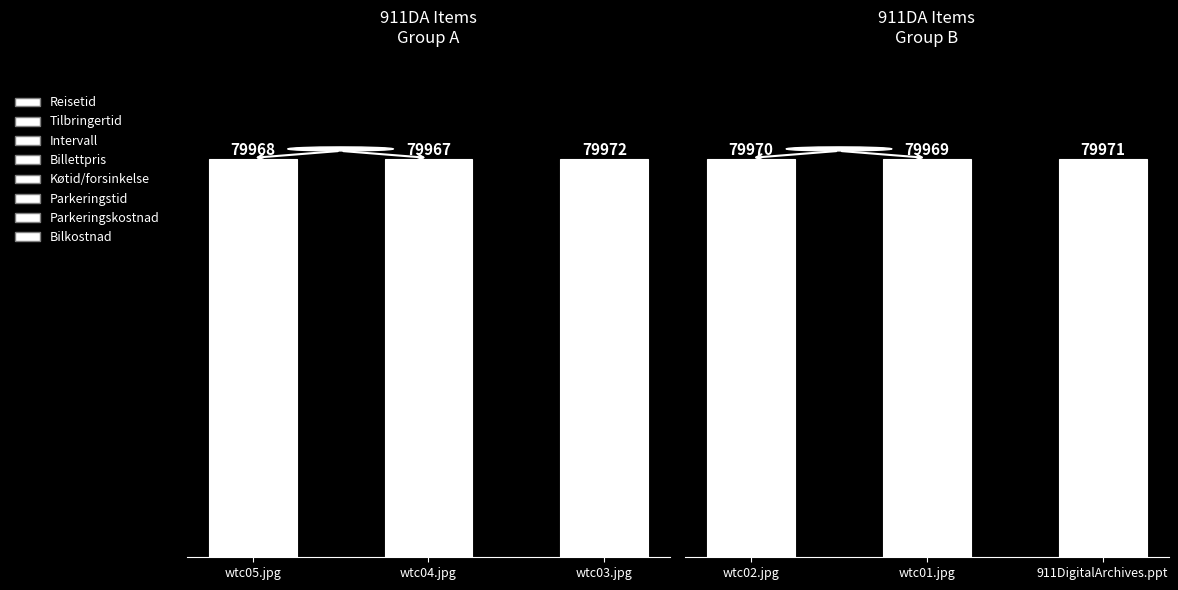

List the labels in order of value, largest first.

911DigitalArchives.ppt, wtc02.jpg, wtc01.jpg